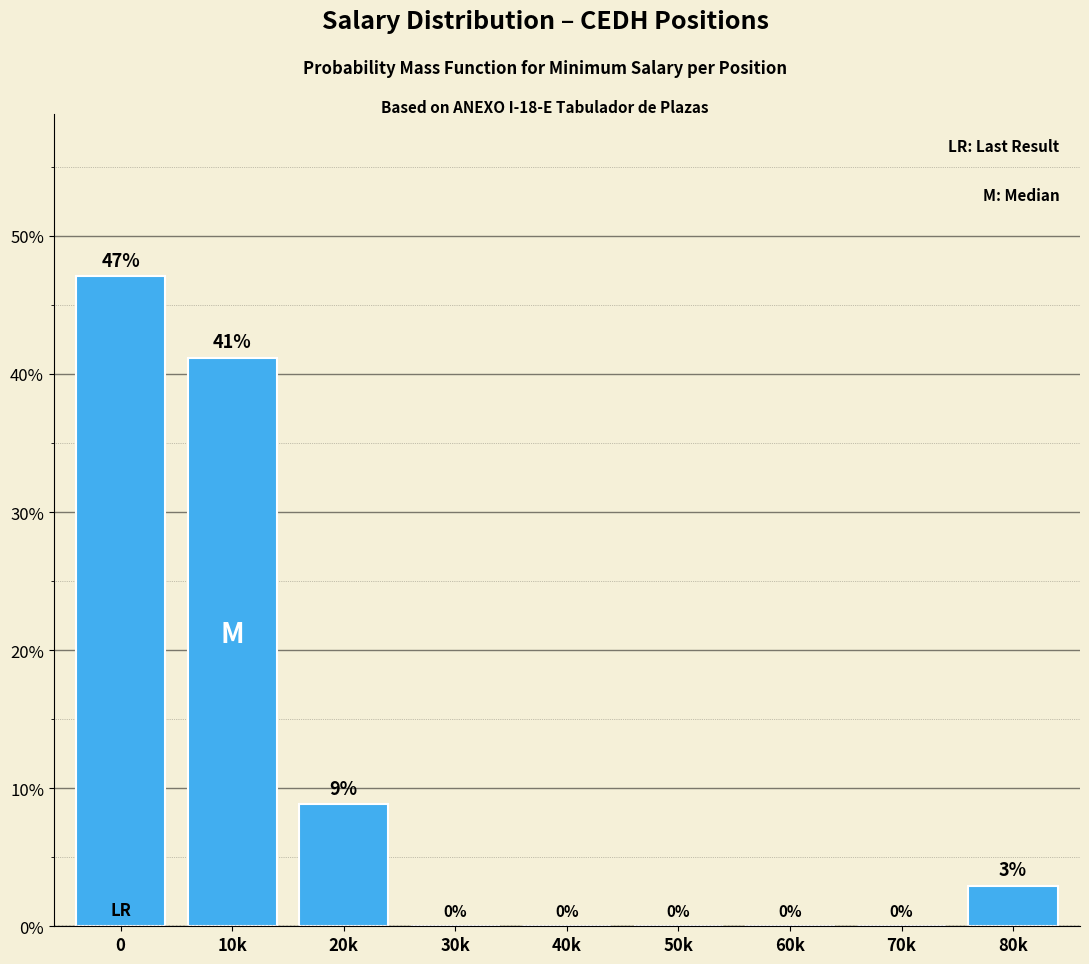

Are the bars horizontal?

No